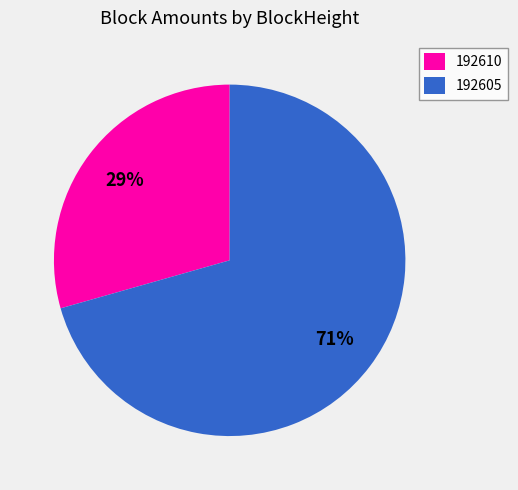

Is it true that 192610 is 42% of the pie?

False